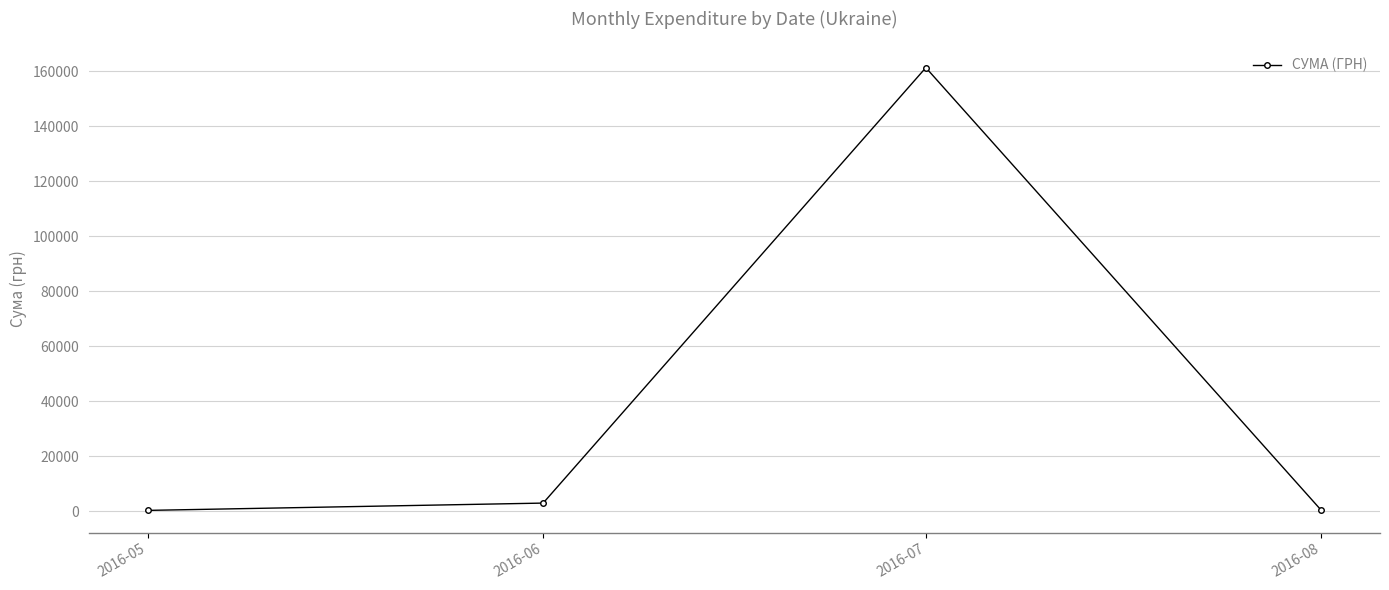

What is the ratio of the value at 2016-08 to the value at 2016-06?

0.1